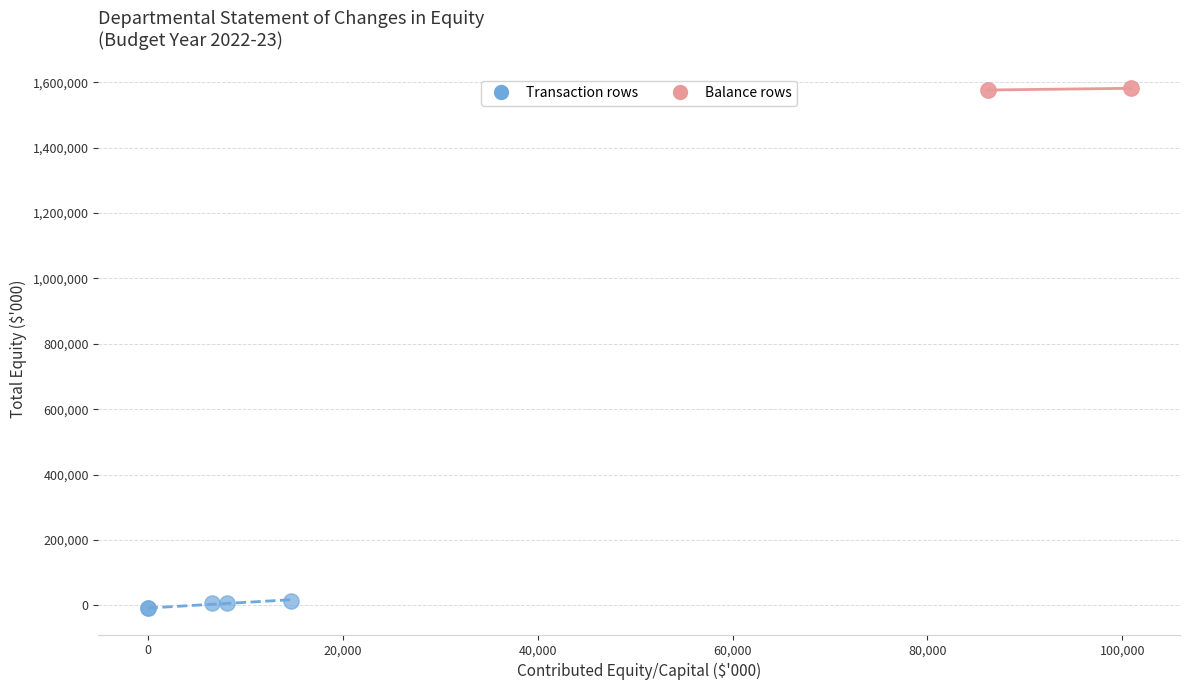

Which series reaches the minimum Y coordinate?

Transaction rows